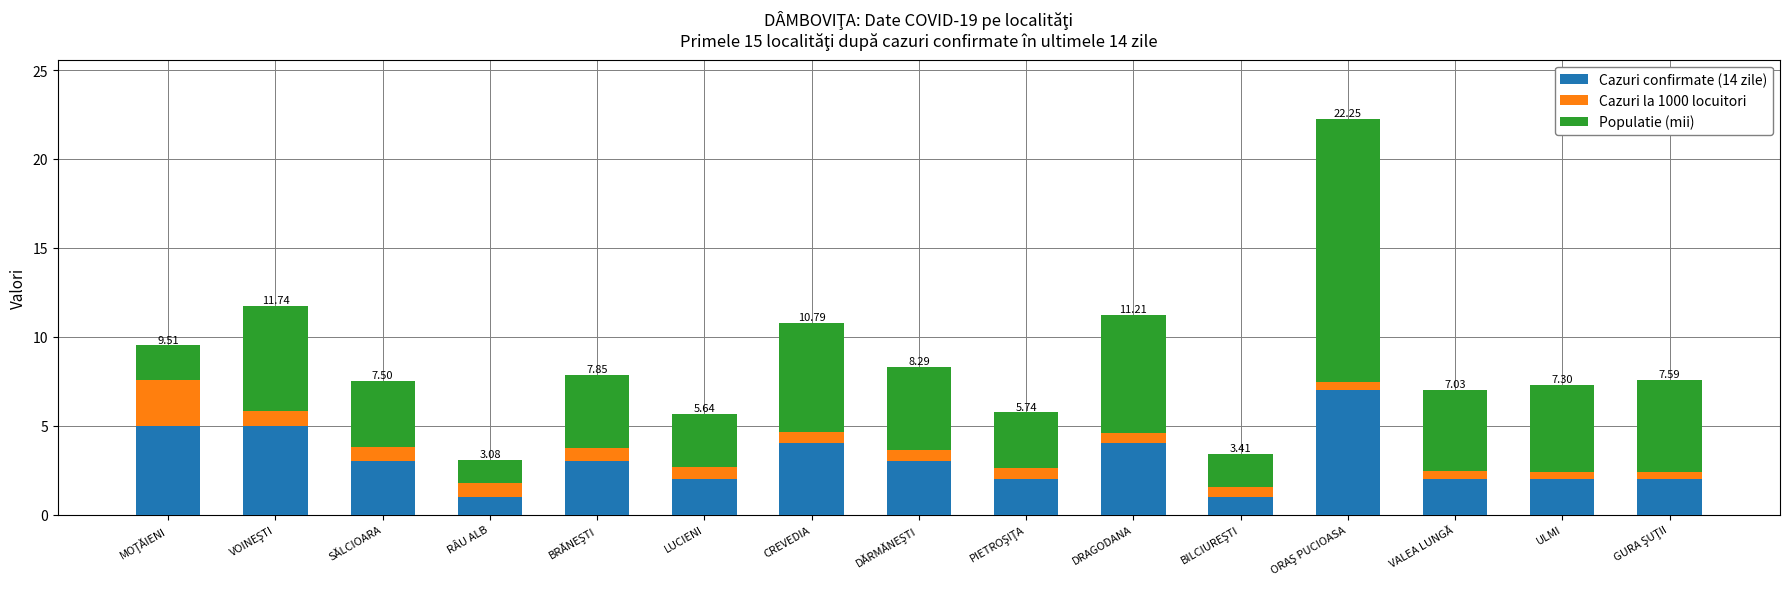

What is the average value of the Cazuri confirmate (14 zile) series?

3.1